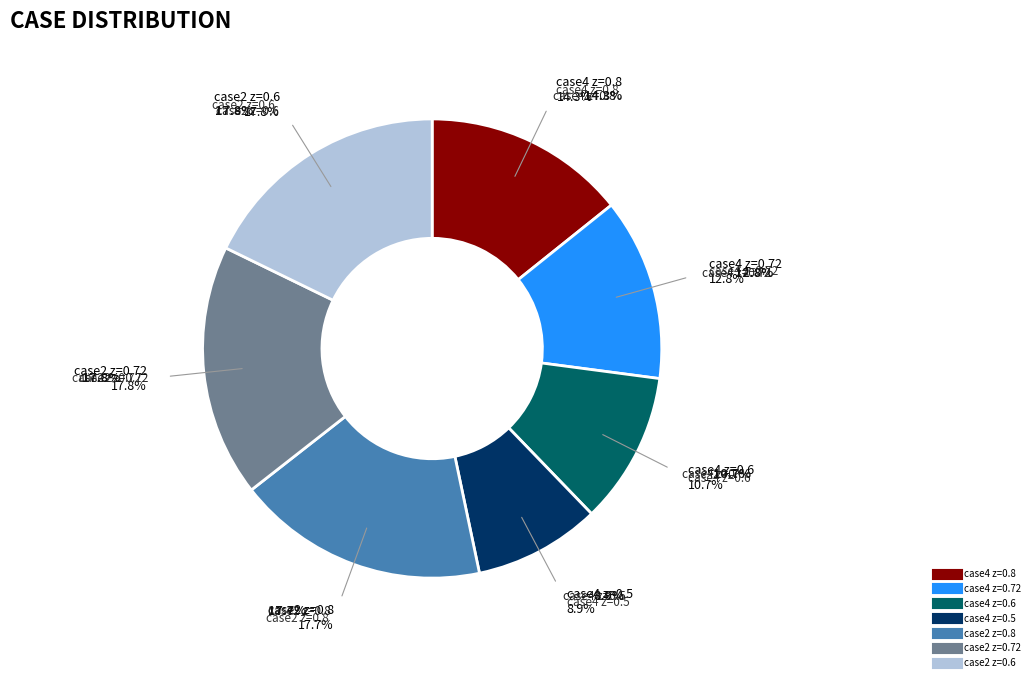

What percentage is the case2 z=0.6 slice, to the nearest percent?

18%